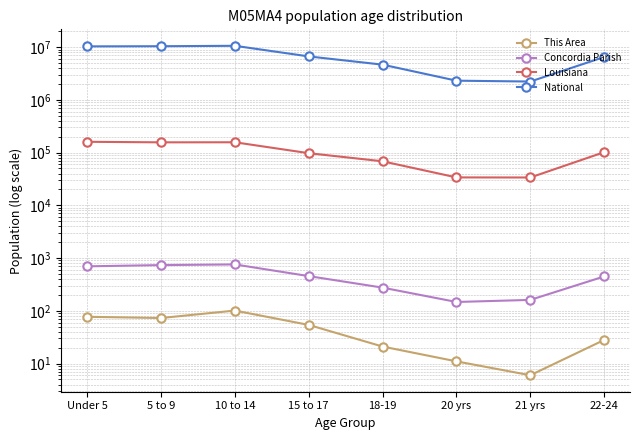

Is it true that Louisiana equals 97399 at 15 to 17?

True